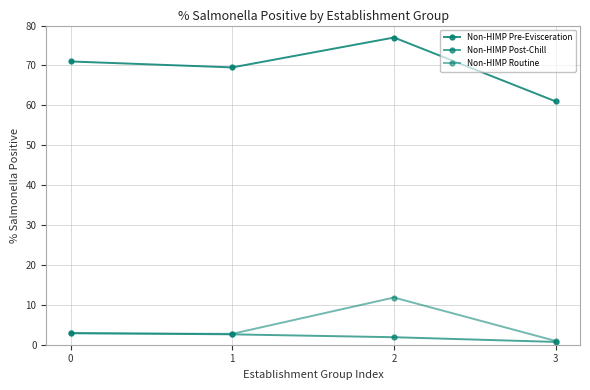

Which category has the lowest value in the Non-HIMP Routine series?

3